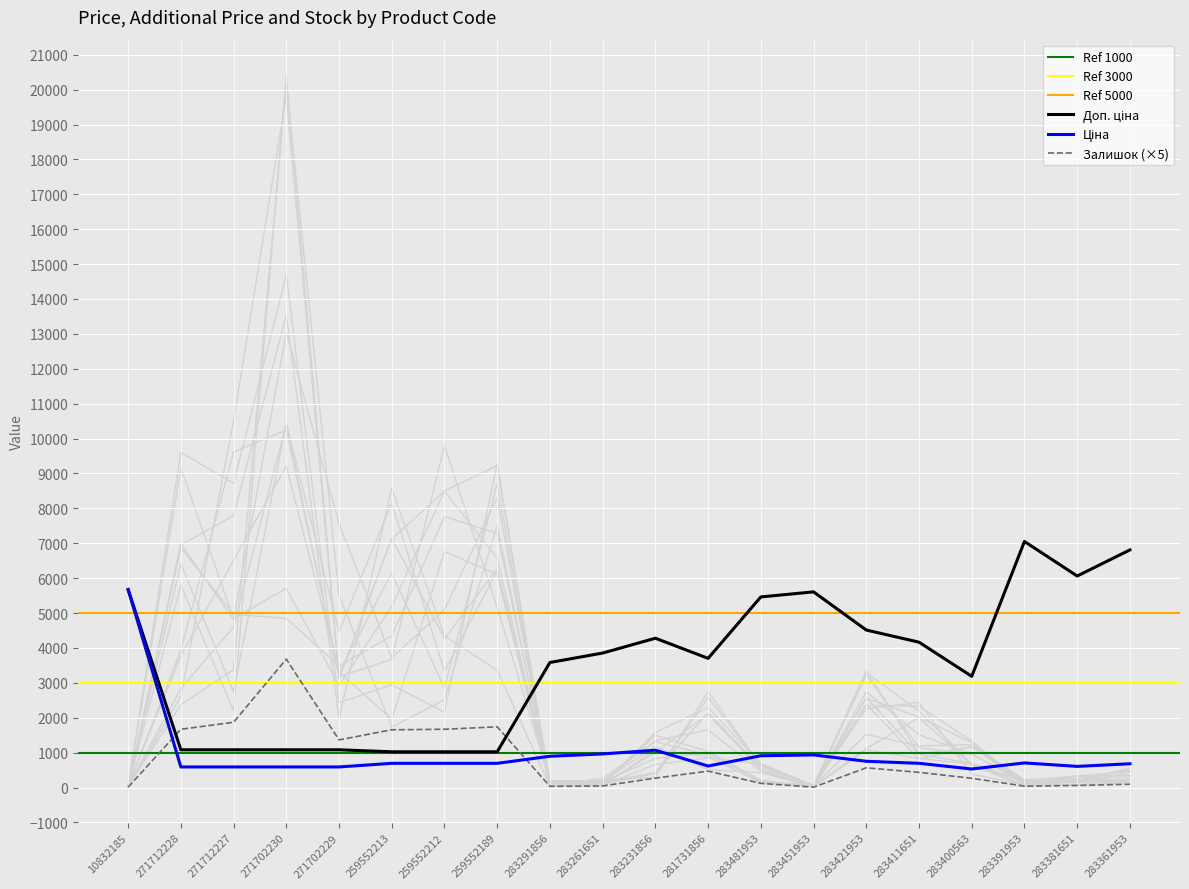

Reading left to right, list all the values displayed in this chart.

Ціна: 5673.8	589.9	589.9	589.9	589.9	693.7	693.7	693.7	895.9	963.5	1069.8	617.0	910.4	934.5	752.2	694.3	531.3	705.1	606.1	681.0
Доп. ціна: 5673.8	1081.7	1081.7	1081.7	1081.7	1024.6	1024.6	1024.6	3583.6	3854.0	4279.1	3701.9	5462.3	5607.2	4513.3	4165.6	3187.6	7051.3	6061.2	6809.8
Залишок: 10.0	1670.0	1870.0	3680.0	1365.0	1655.0	1670.0	1740.0	35.0	45.0	270.0	470.0	120.0	10.0	565.0	435.0	265.0	40.0	60.0	95.0